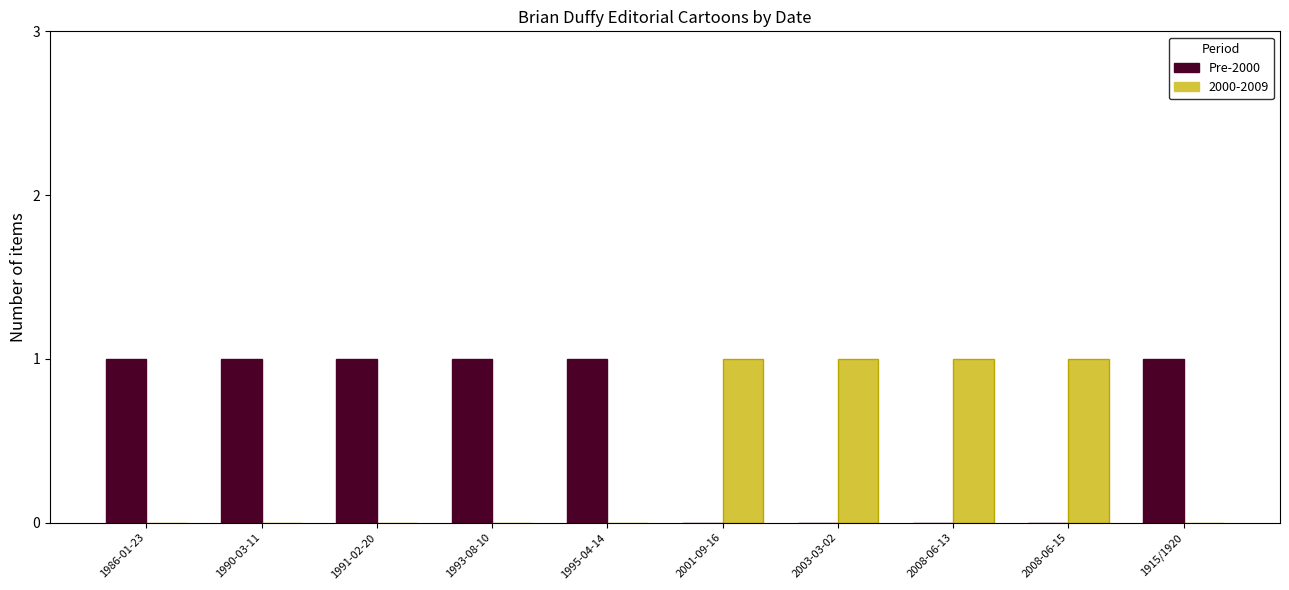

True or false: 2000-2009 has a value of 0 at 2001-09-16.

False